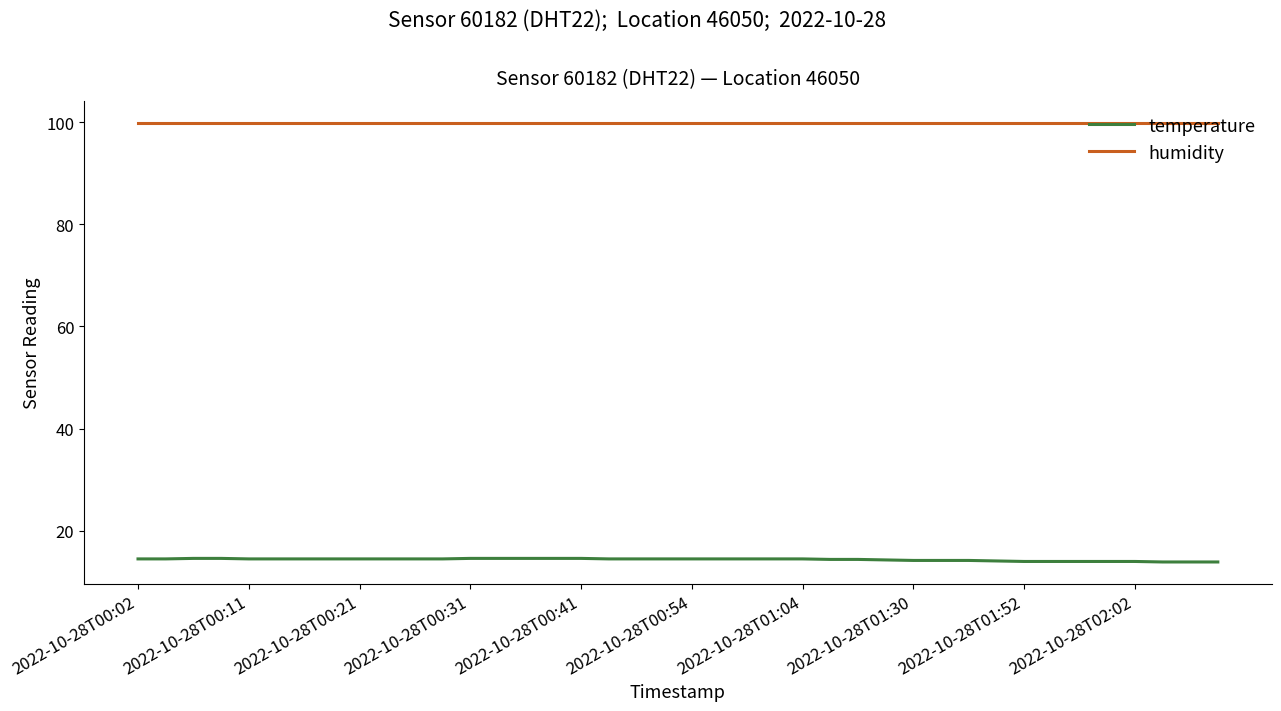

True or false: humidity and temperature cross at least once.

False